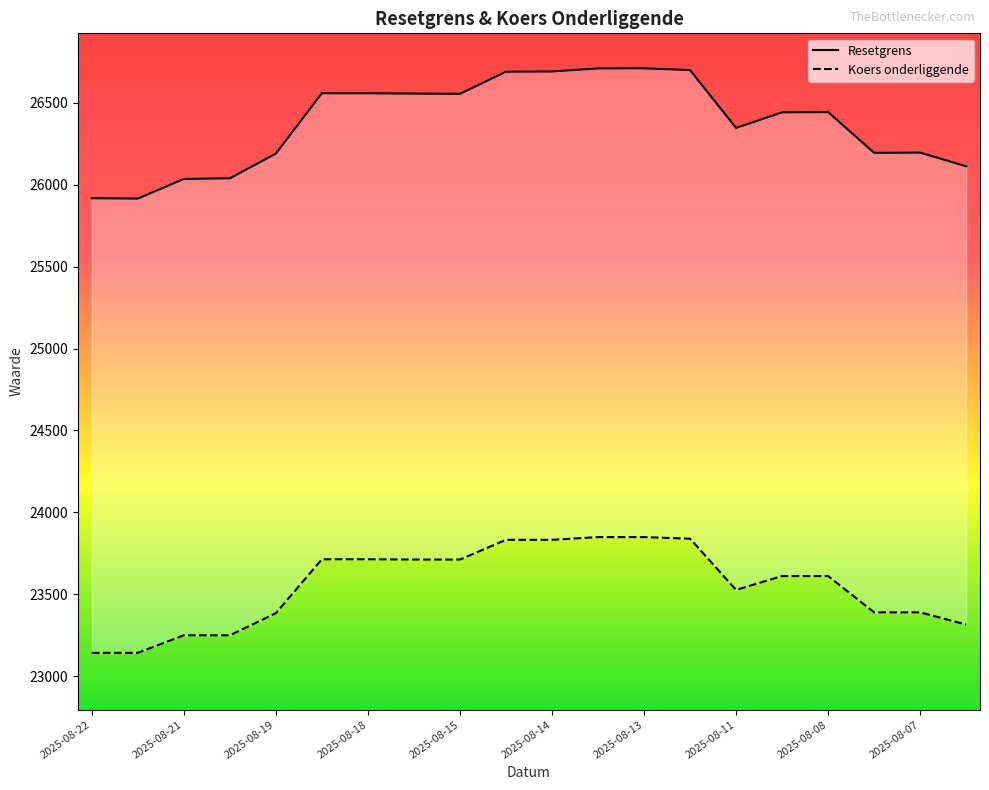

What are all the series names shown in the legend?

Resetgrens, Koers onderliggende